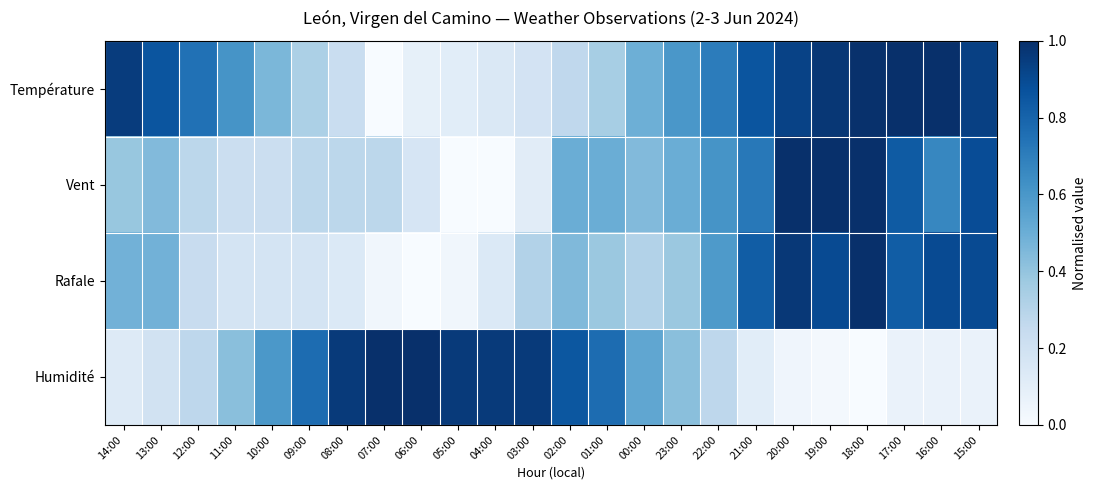

Between 08:00 and 04:00, which is larger?

08:00